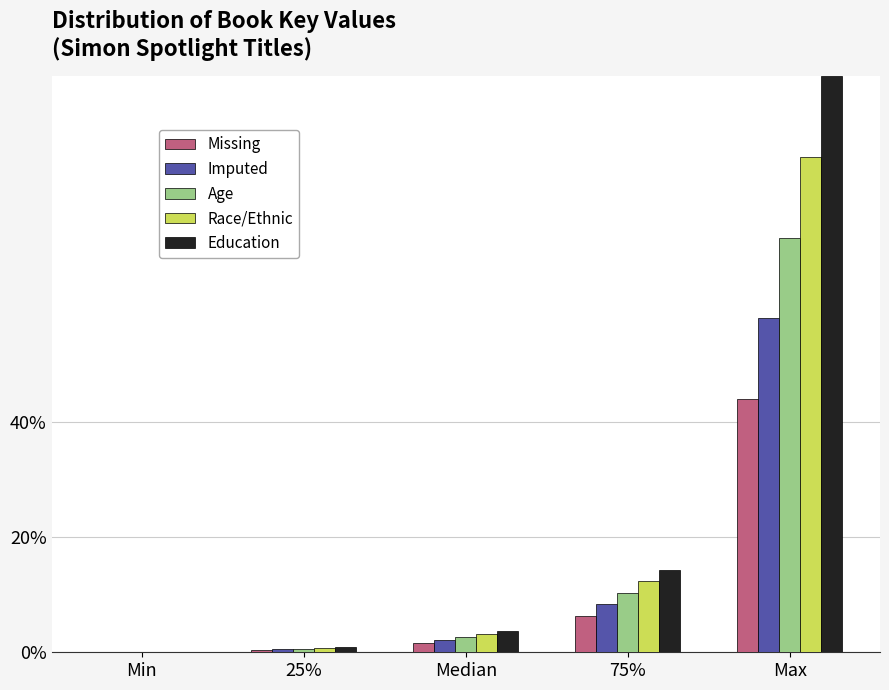

What is the maximum value shown in the chart?

100.0